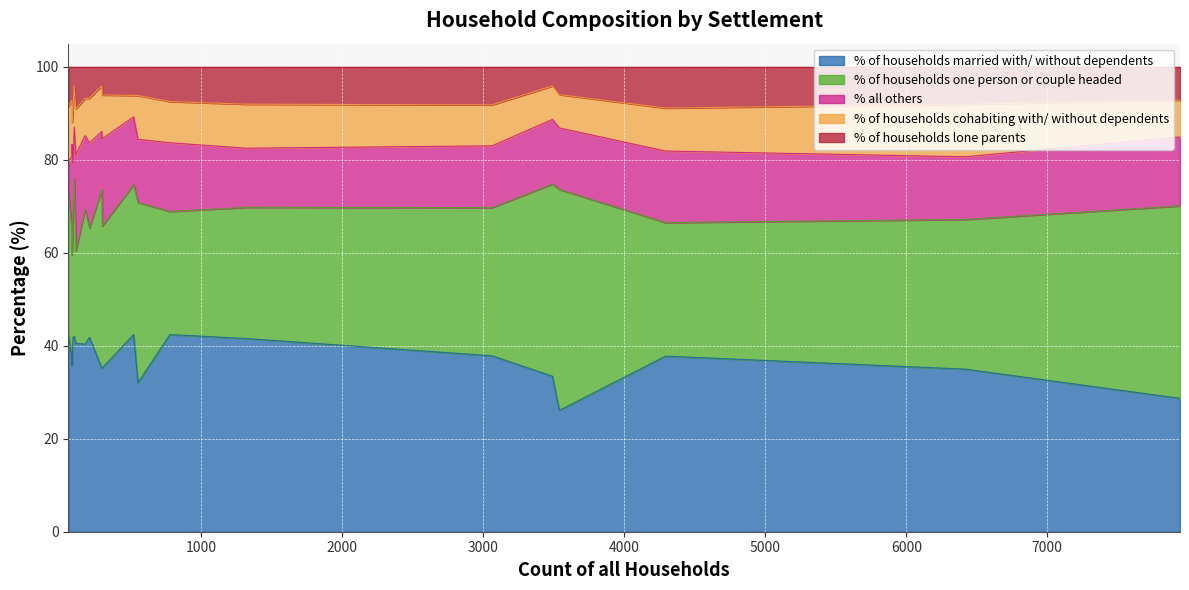

What is the maximum value for % of households married with/ without dependents?

42.4